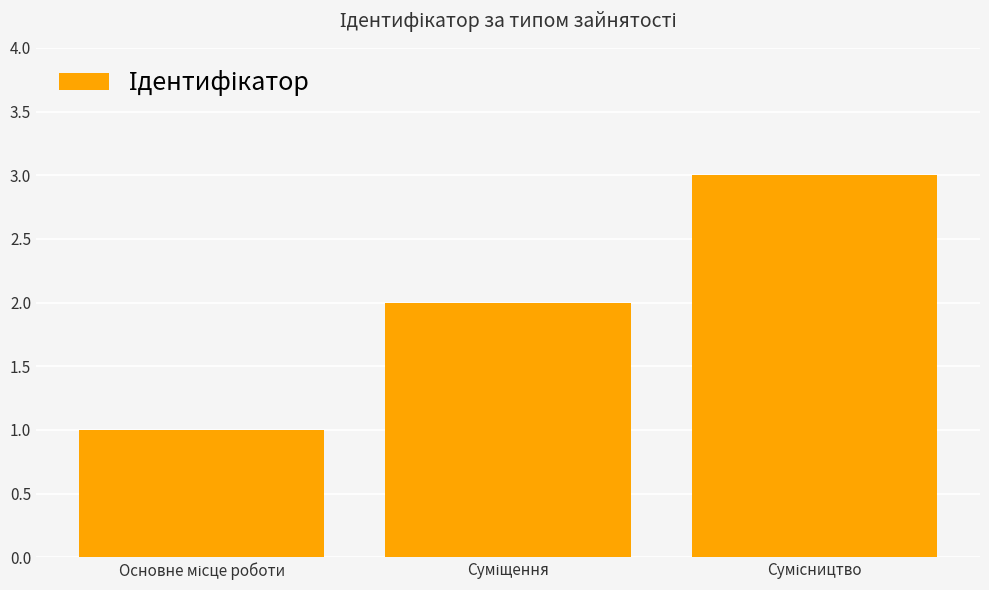

What is the value of the 3rd bar from the left?

3